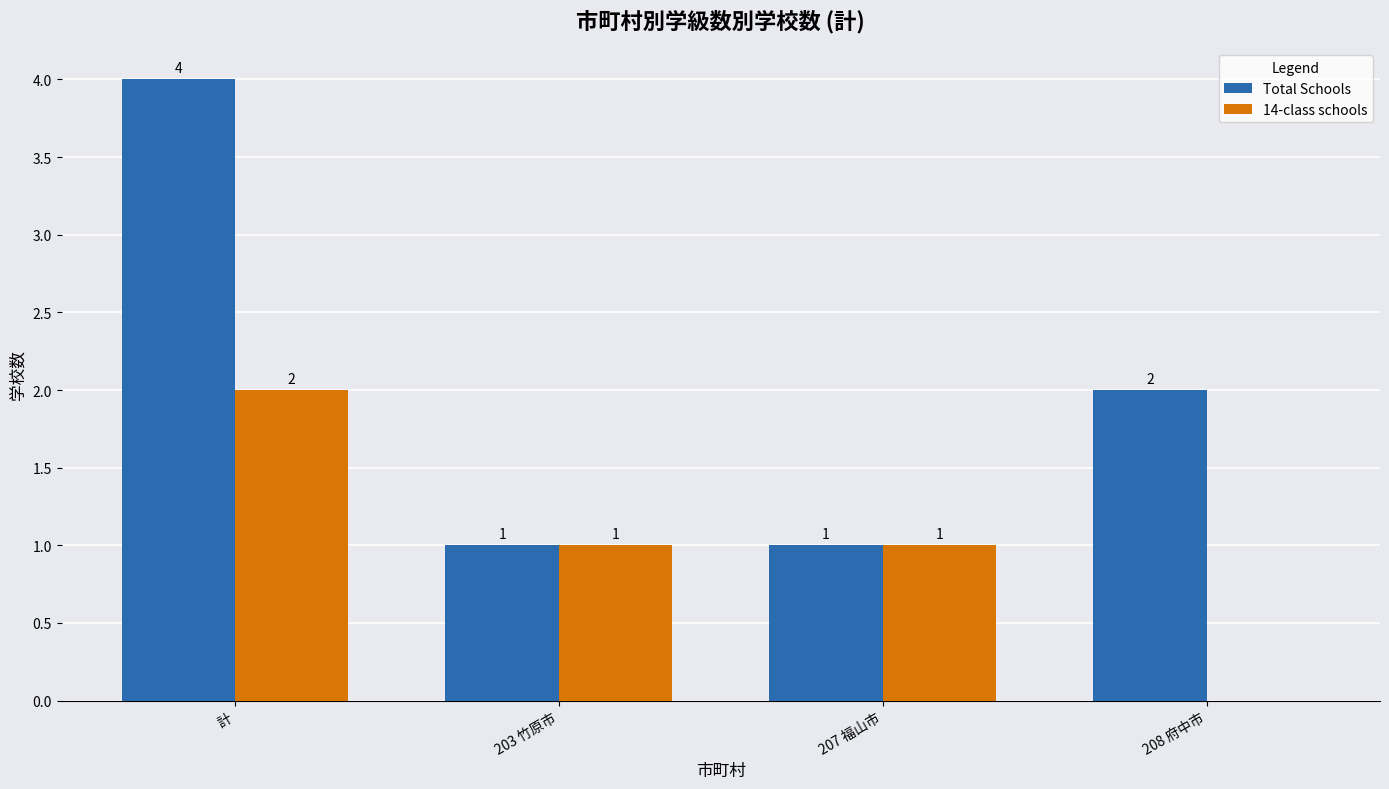

What is the total value across all series at 計?

6